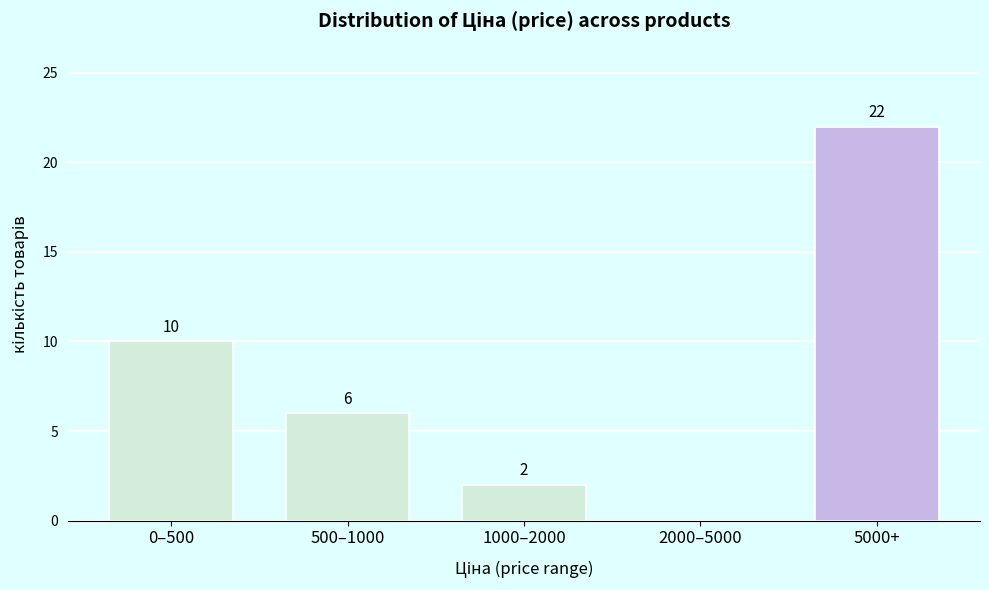

Reading left to right, transcribe all the data shown in this chart.

0–500=10	500–1000=6	1000–2000=2	2000–5000=0	5000+=22